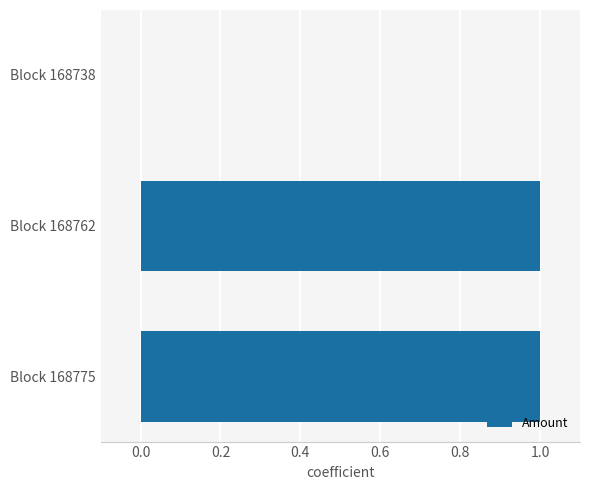

Is it true that the value at Block 168762 is 0.4?

False